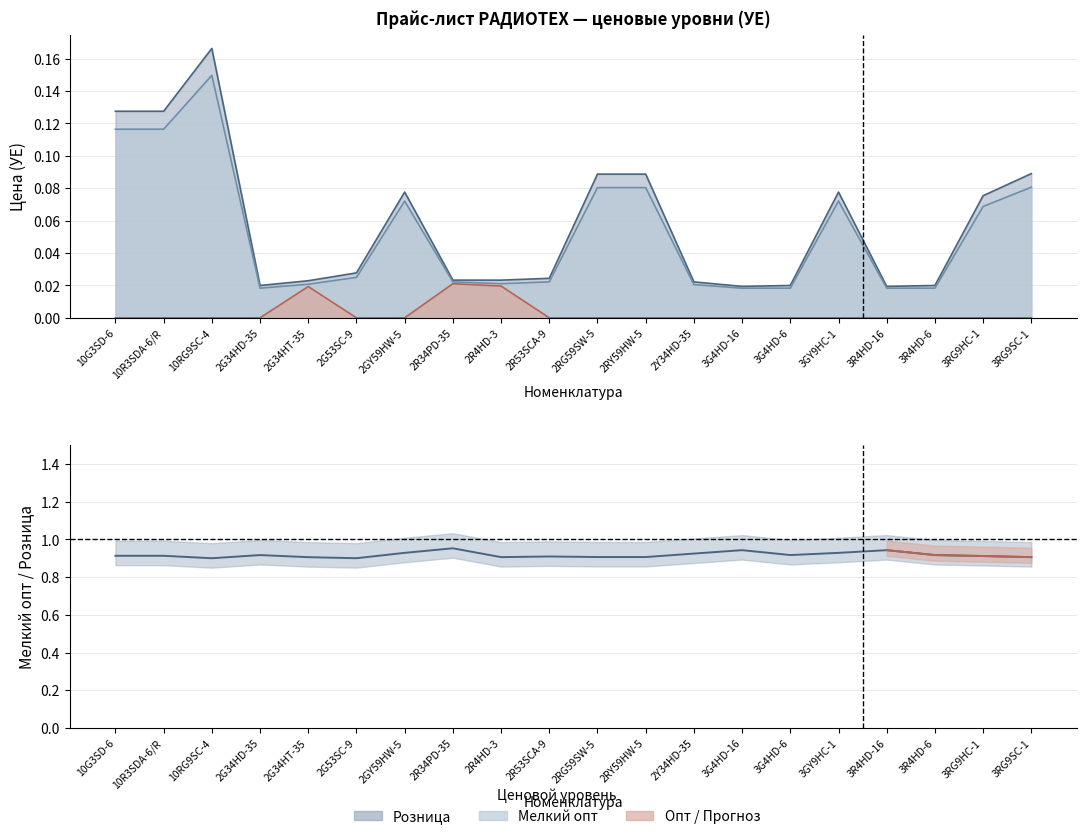

The value at 3G4HD-6 is 1.6. True or false?

False